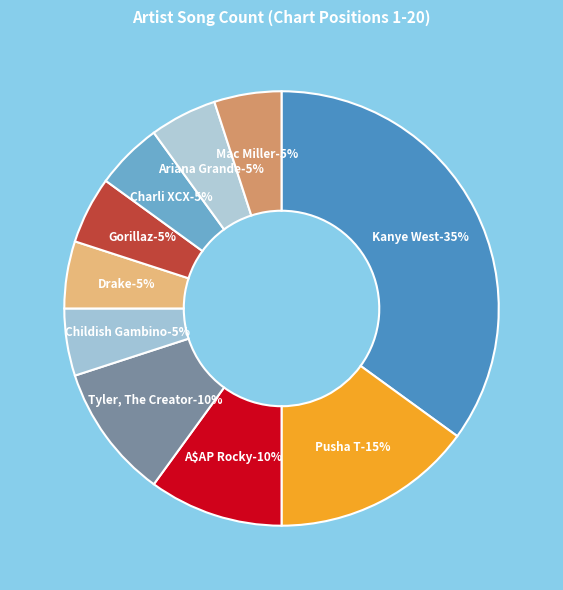

Which slice is the smallest?

Childish Gambino